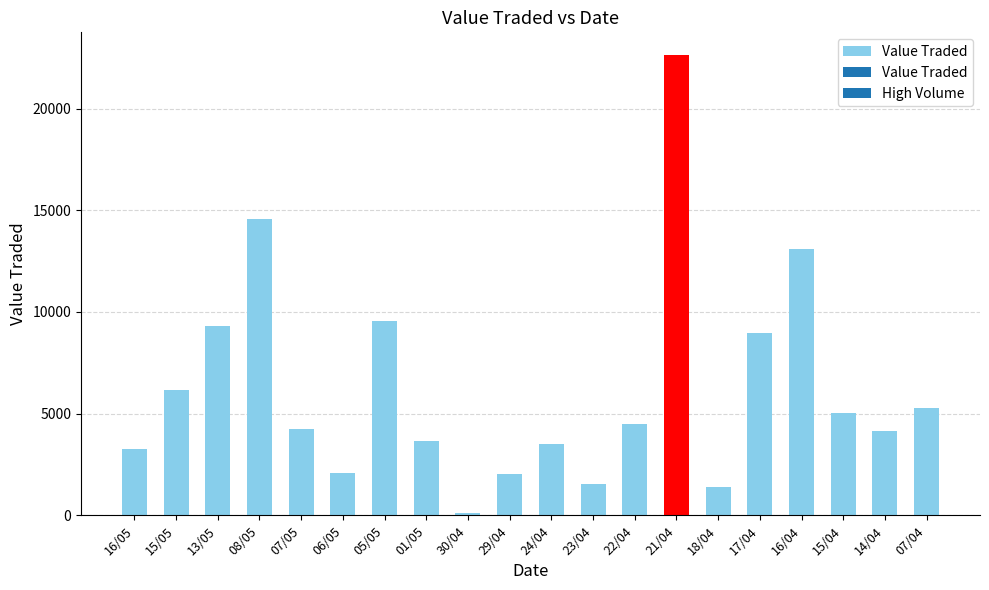

The value at 22/04 is 4511. True or false?

True